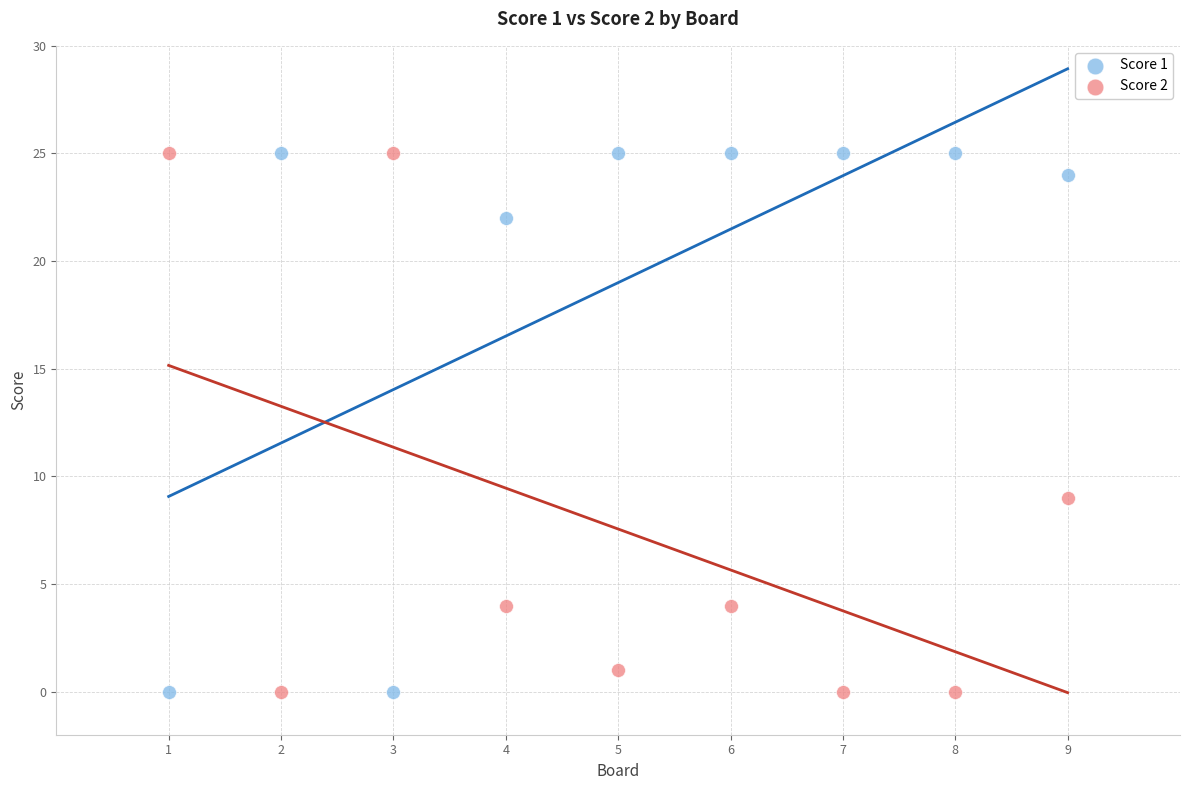

What are all the series names shown in the legend?

Score 1, Score 2